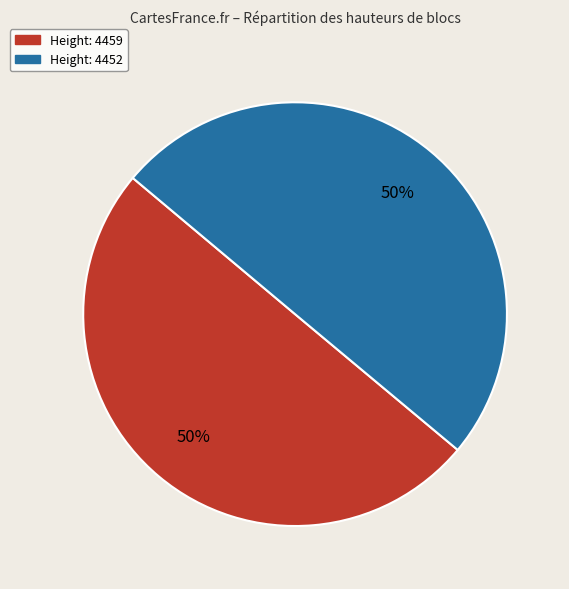

To the nearest percent, what is the average slice percentage?

50%